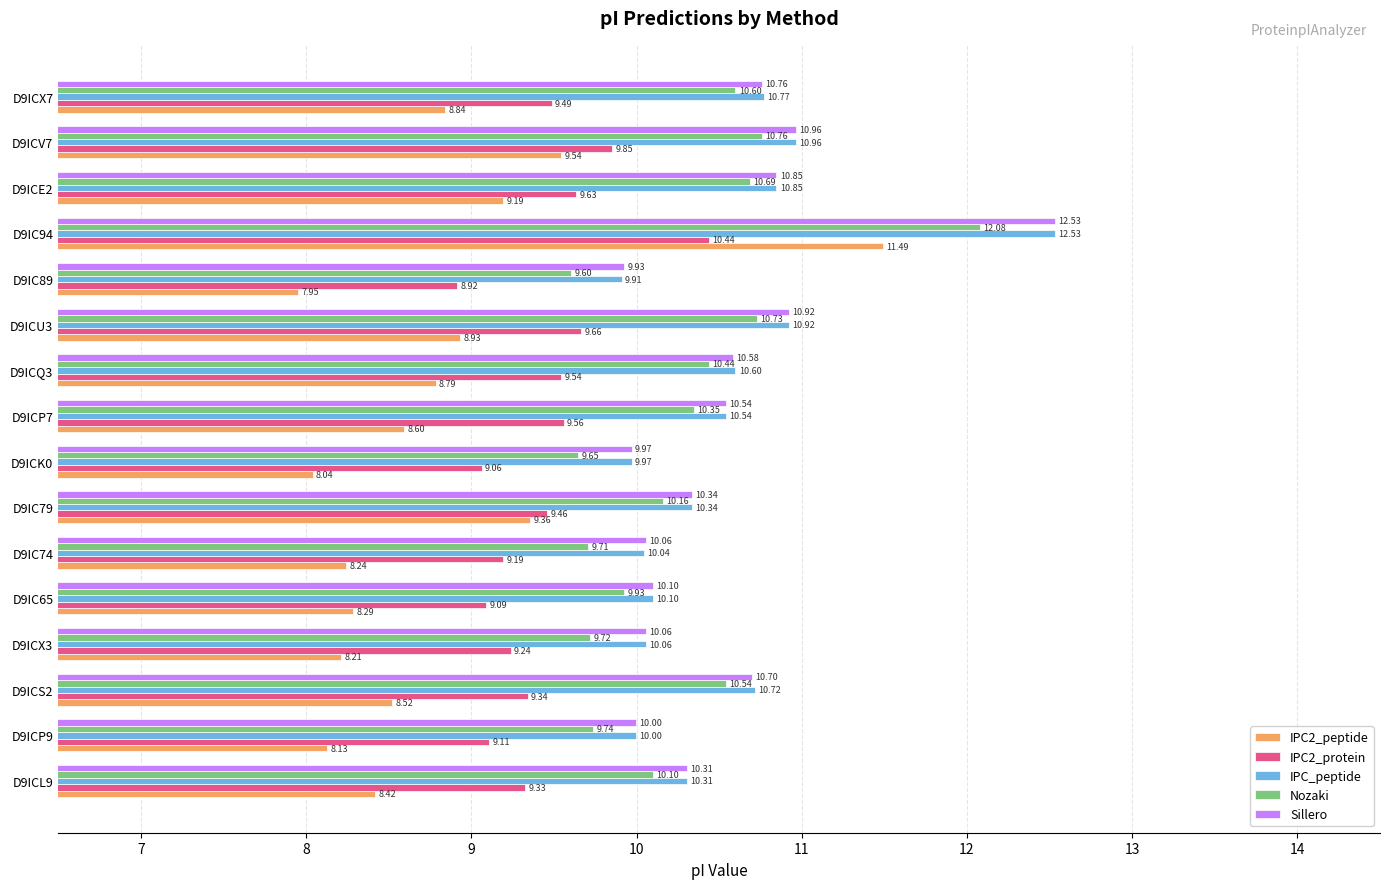

What is the maximum value for Sillero?

12.5